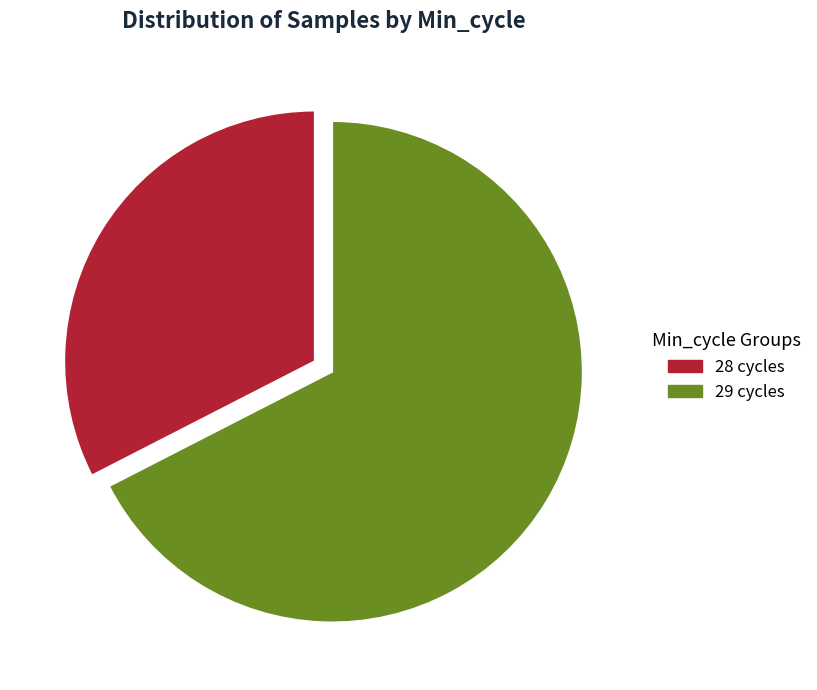

Is there a majority slice in this chart?

Yes